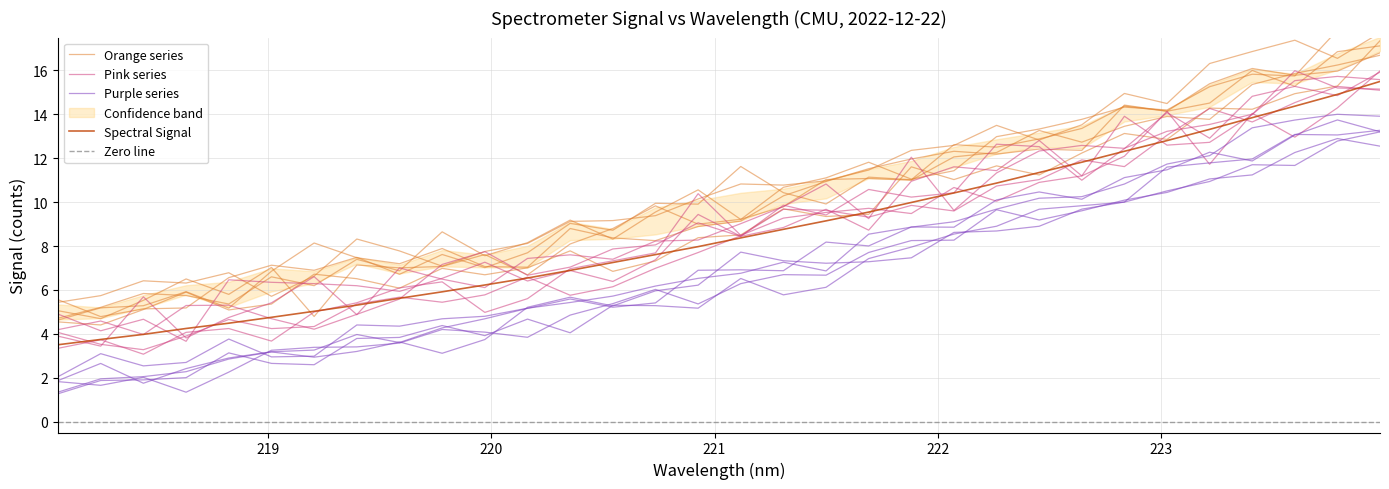

Reading left to right, transcribe all the data shown in this chart.

218.0596=3.5	218.2508=3.7	218.442=4.0	218.6332=4.2	218.8244=4.5	219.0156=4.8	219.2067=5.0	219.3979=5.3	219.589=5.6	219.7801=5.9	219.9712=6.2	220.1623=6.5	220.3533=6.9	220.5444=7.2	220.7354=7.6	220.9264=8.0	221.1174=8.4	221.3083=8.8	221.4993=9.1	221.6902=9.5	221.8812=10.0	222.0721=10.4	222.263=10.9	222.4538=11.3	222.6447=11.8	222.8355=12.3	223.0264=12.8	223.2172=13.3	223.408=13.8	223.5987=14.4	223.7895=14.9	223.9802=15.5